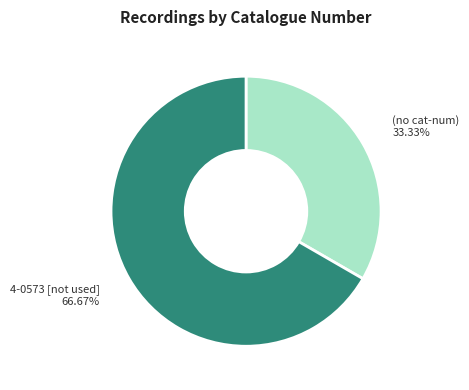

To the nearest percent, what is the average slice percentage?

50%